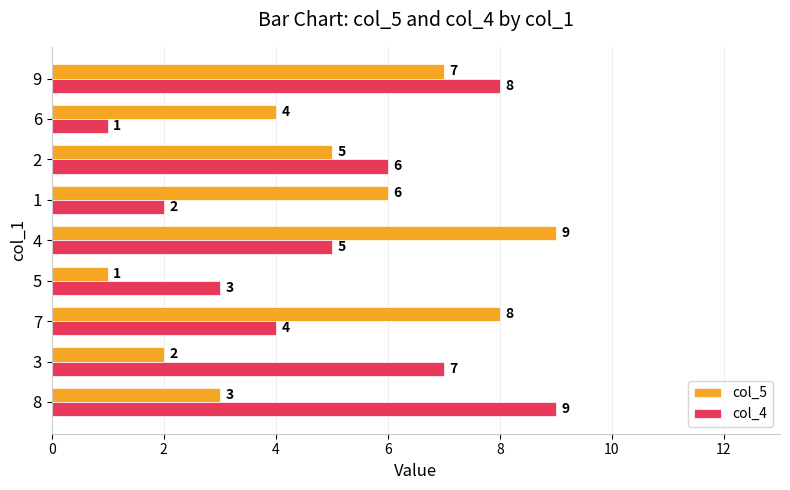

Which series changed the most between 1 and 9?

col_4